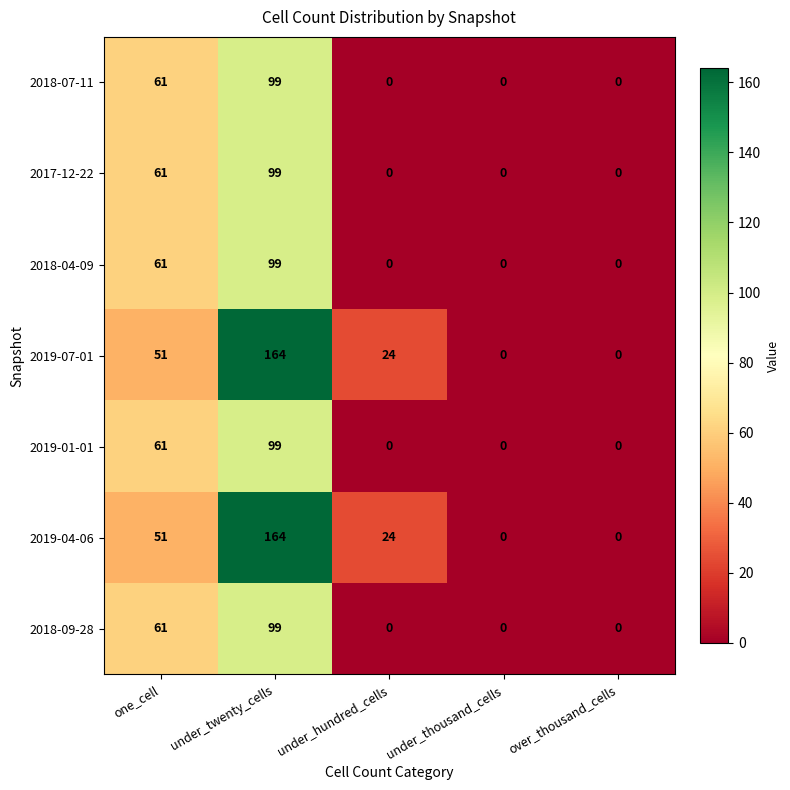

What is the total value across all series at under_twenty_cells?

823